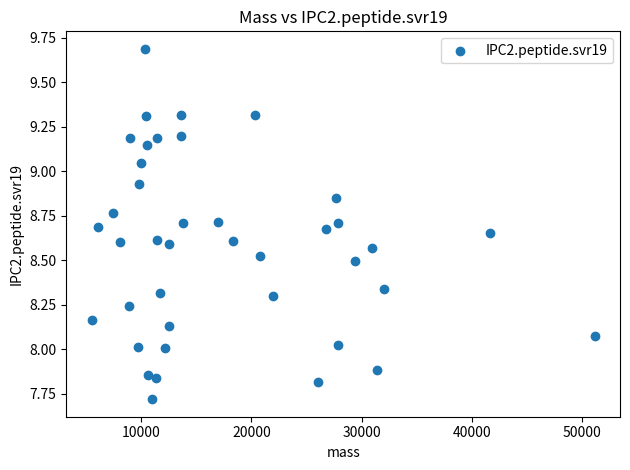

What is the range of X values (max minus min)?

45634.4